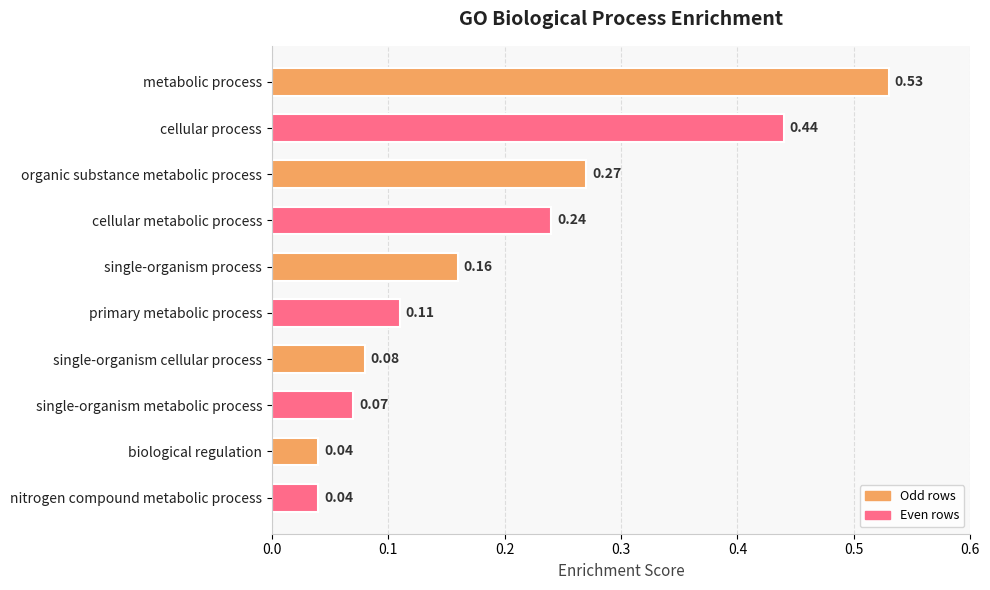

What is the sum of all values?

2.0